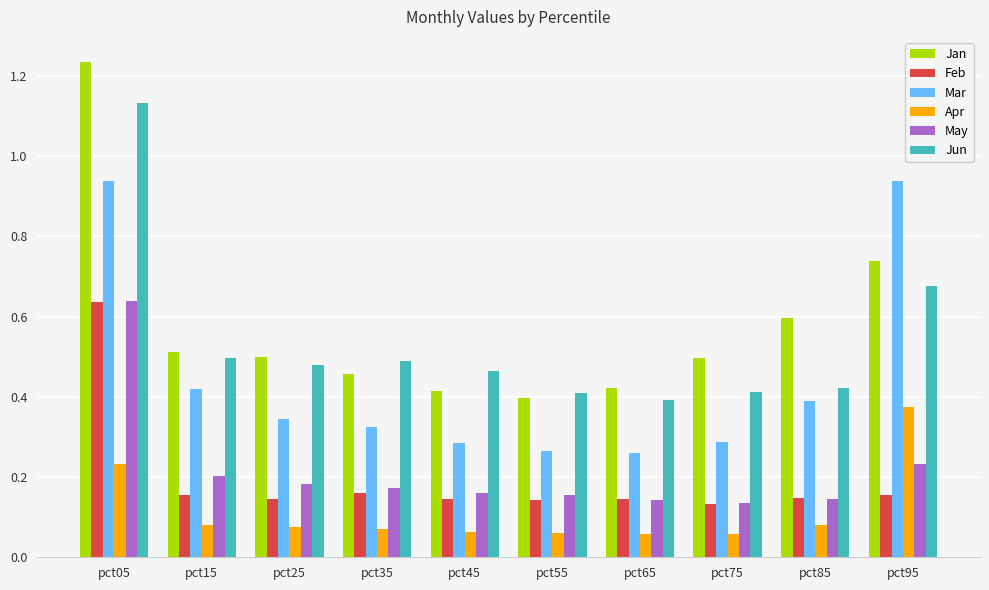

Is the value of Mar at pct95 greater than the value of May at pct15?

Yes